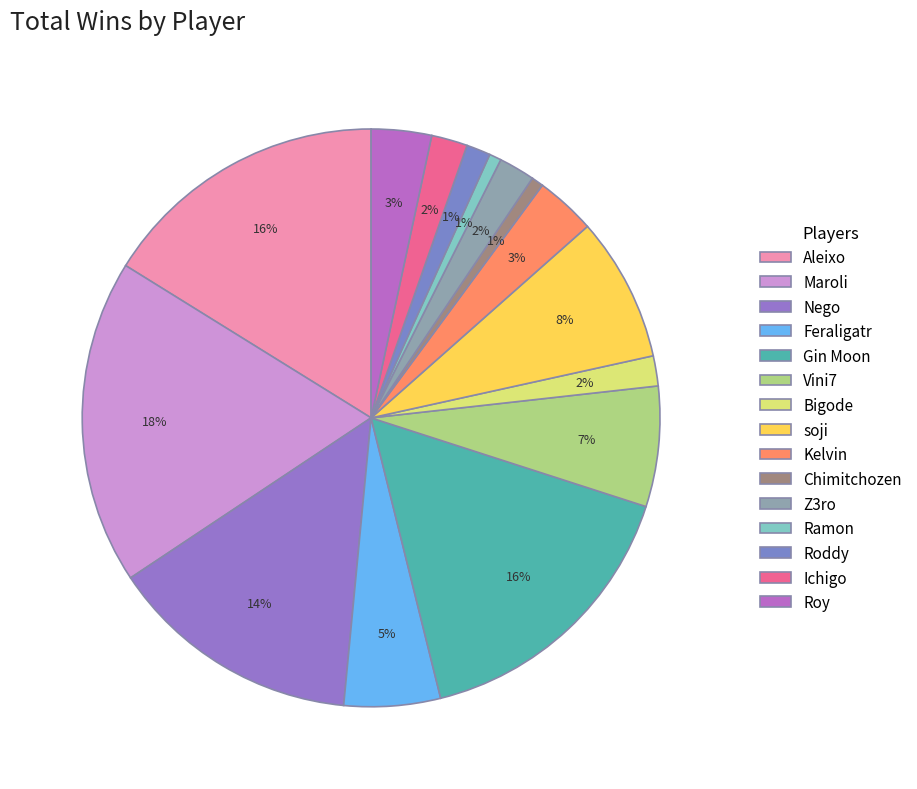

Which category has the smallest portion of the pie?

Ramon